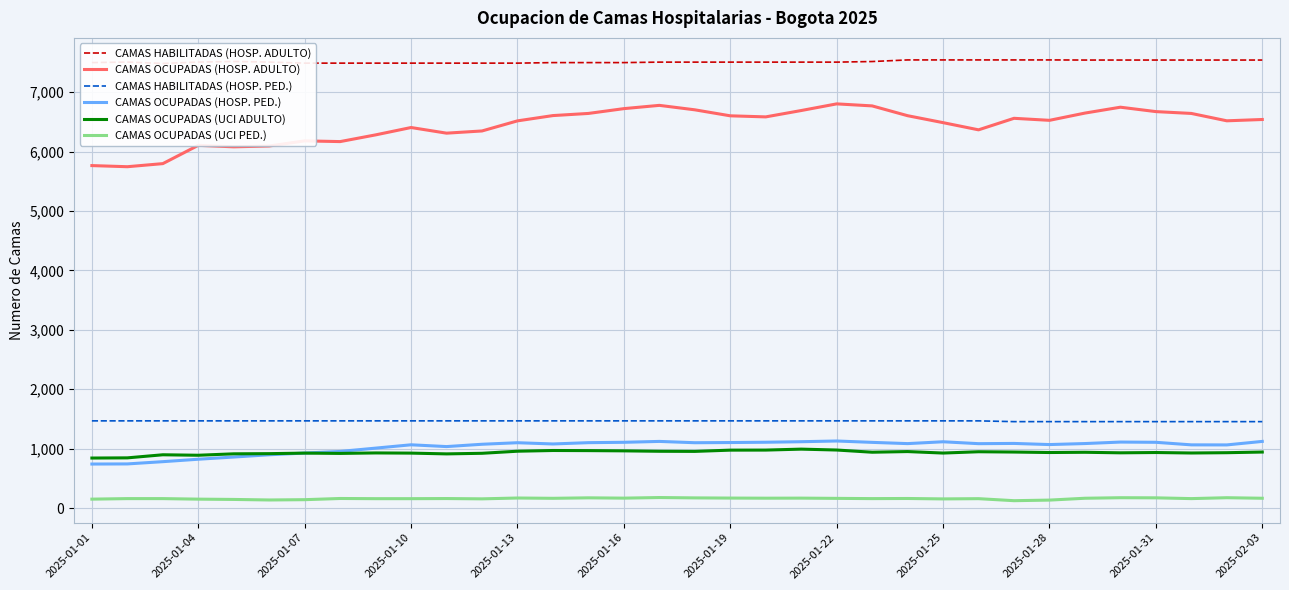

Count the number of data series in this chart.

6